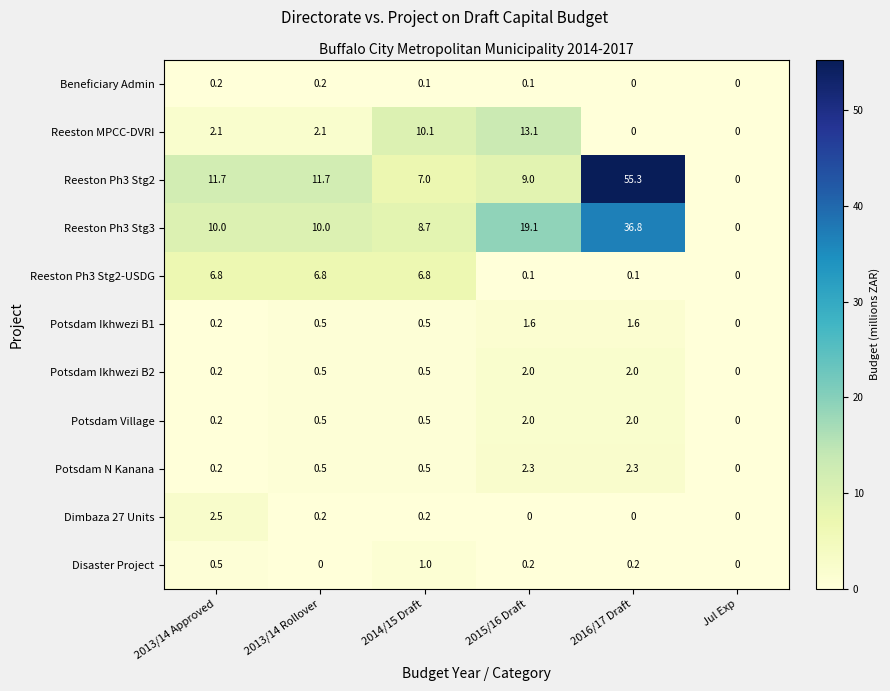

The Potsdam Ikhwezi B1 series shows 0.6 at 2015/16 Draft. True or false?

False